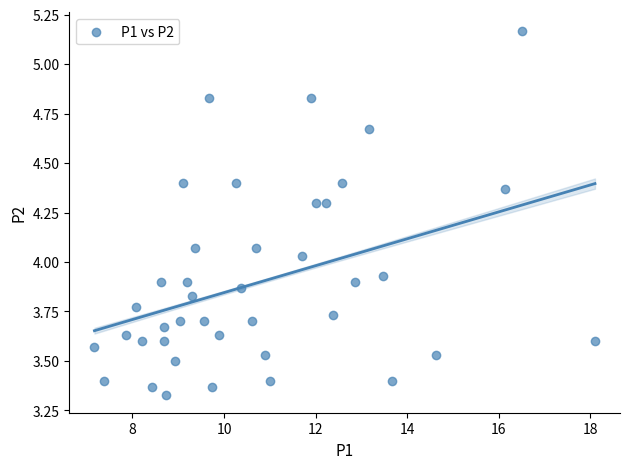

What is the range of Y values (max minus min)?

1.8